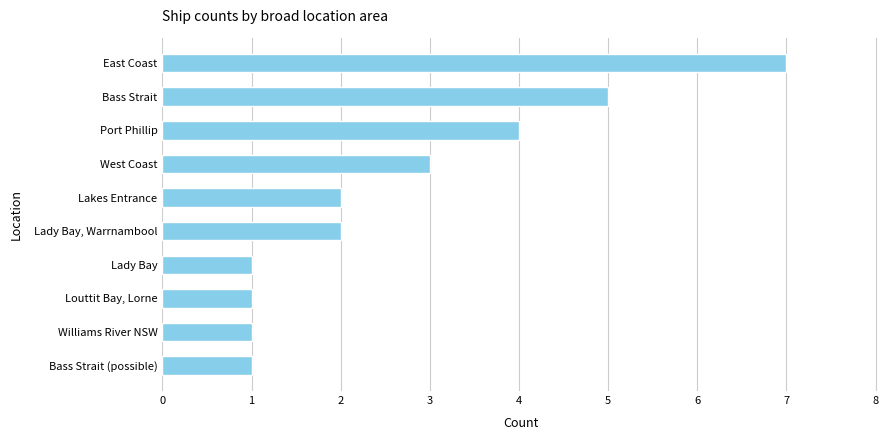

True or false: the data shows 4 at East Coast.

False